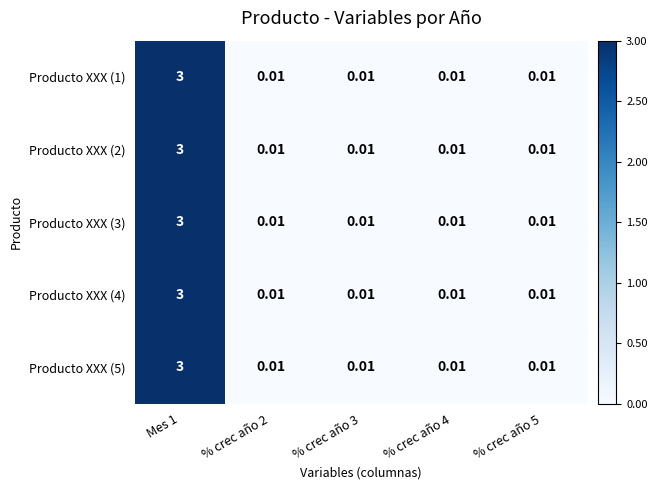

At how many categories does at least one series exceed 2?

1